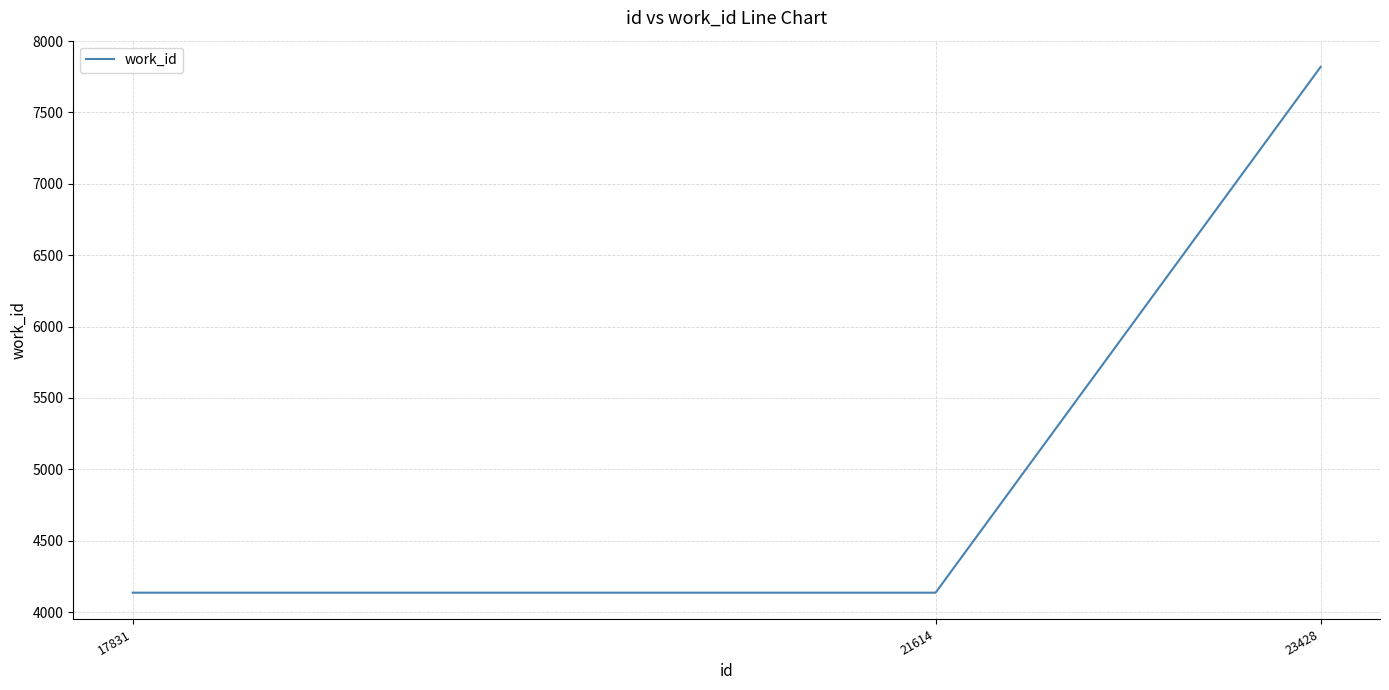

What value does the data have at 23428?

7819